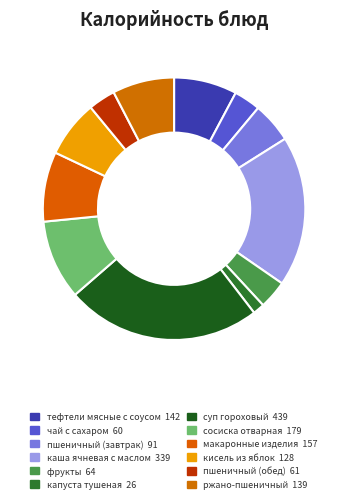

How many slices are in this pie chart?

12